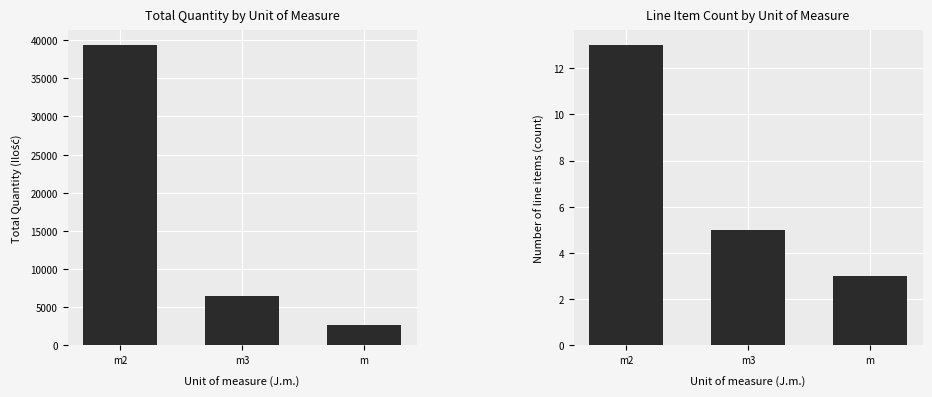

Rank the series by their maximum value, from lowest to highest.

Item Count, Total Quantity